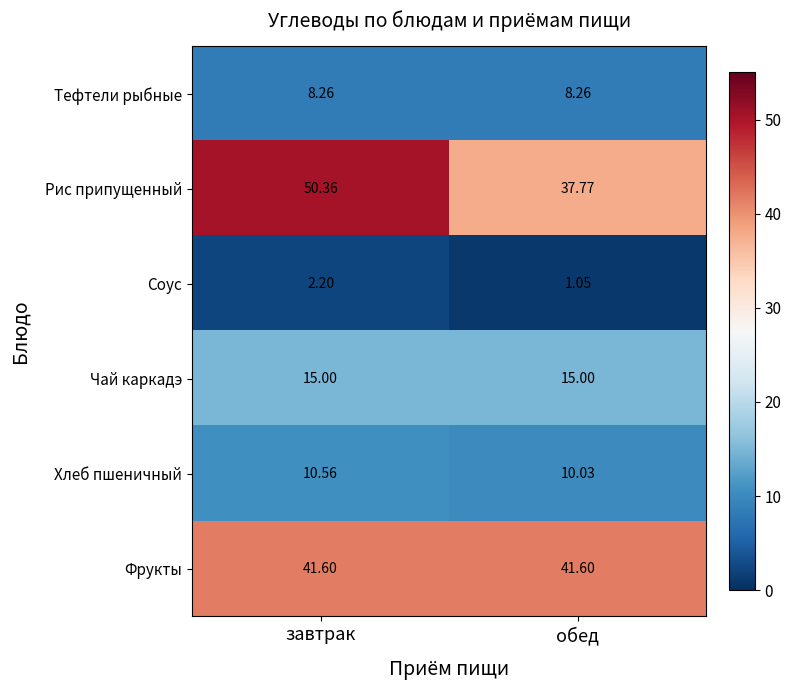

At which category does the chart reach its peak across all series?

завтрак